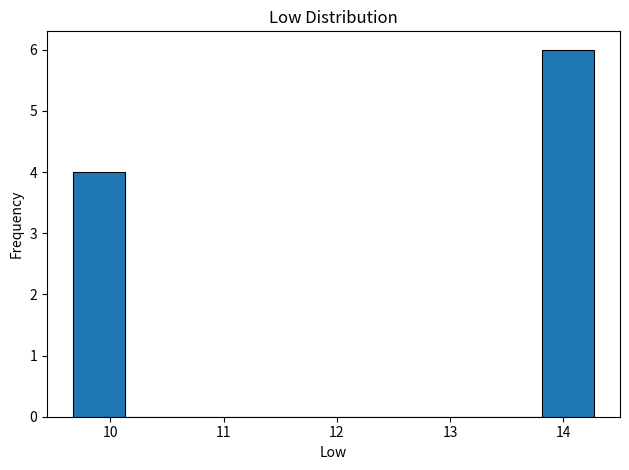

Reading left to right, list every bar in this chart as the range it spans on the x-axis followed by its height. Neither the bar edges nor the heights are printed on the chart, so give them approximately, as read against the axes.

9.67 to 10.13: 4
10.13 to 10.59: 0
10.59 to 11.05: 0
11.05 to 11.51: 0
11.51 to 11.97: 0
11.97 to 12.43: 0
12.43 to 12.89: 0
12.89 to 13.35: 0
13.35 to 13.81: 0
13.81 to 14.27: 6